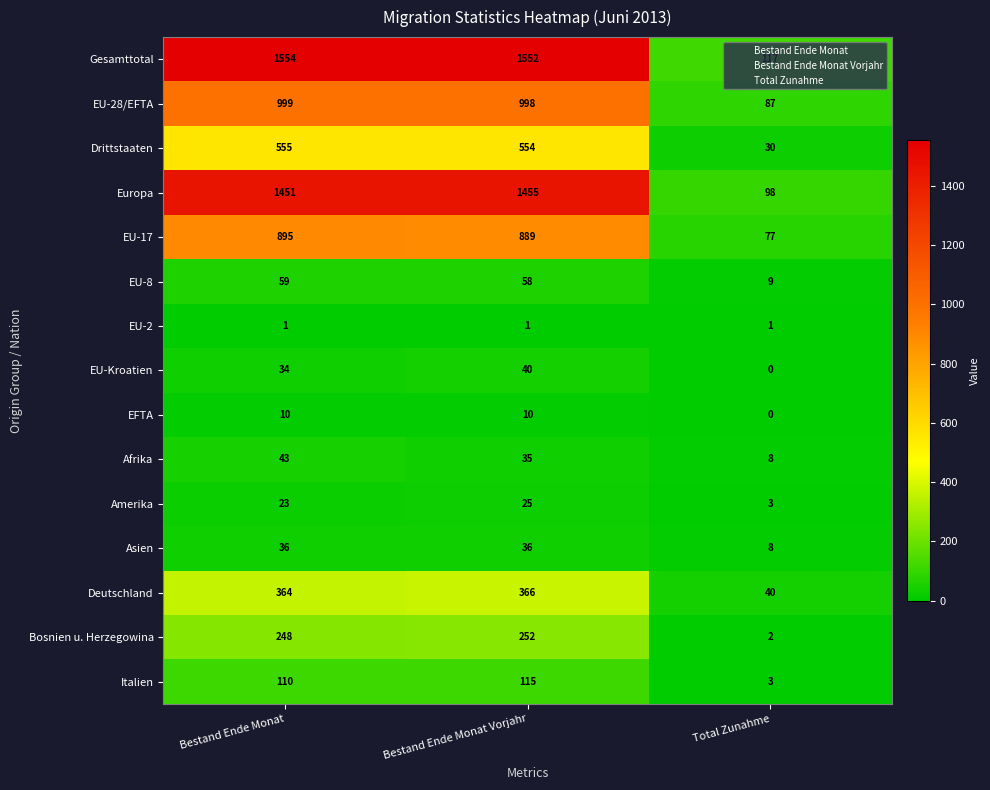

What is the difference between the maximum and minimum values in the Europa series?

1357